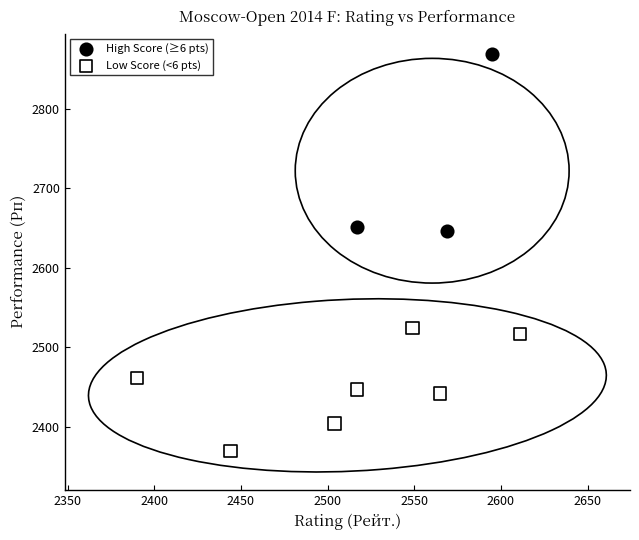

What are all the series names shown in the legend?

High Score (≥6 pts), Low Score (<6 pts)